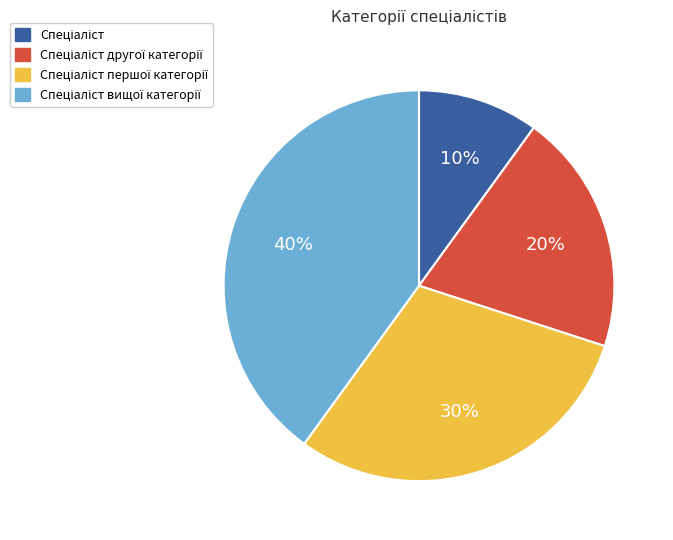

To the nearest percent, what is the difference between the largest and smallest slice percentages?

30%